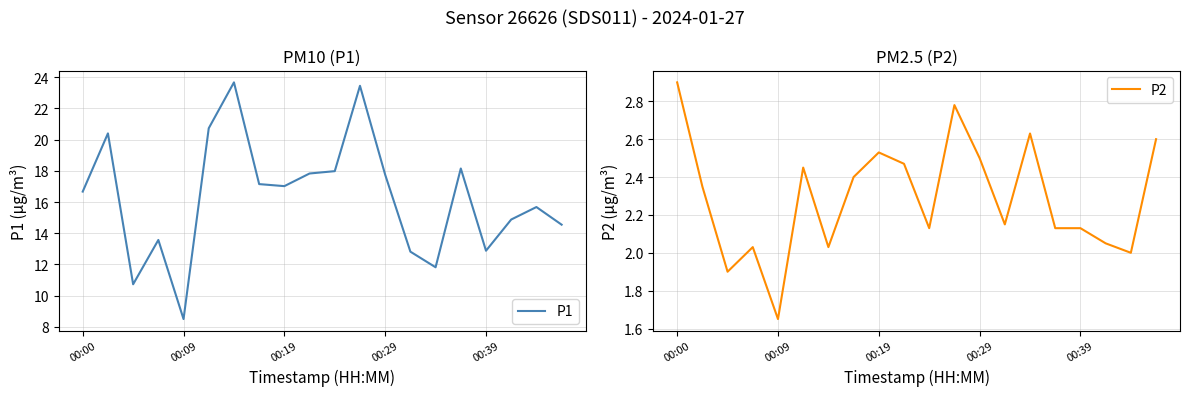

The P2 series shows 2.8 at 11. True or false?

True